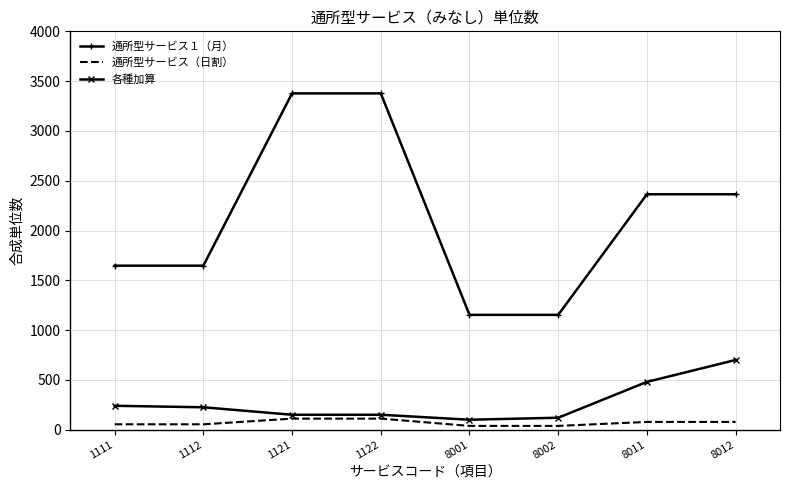

What is the highest value of the 通所型サービス（日割） series?

111